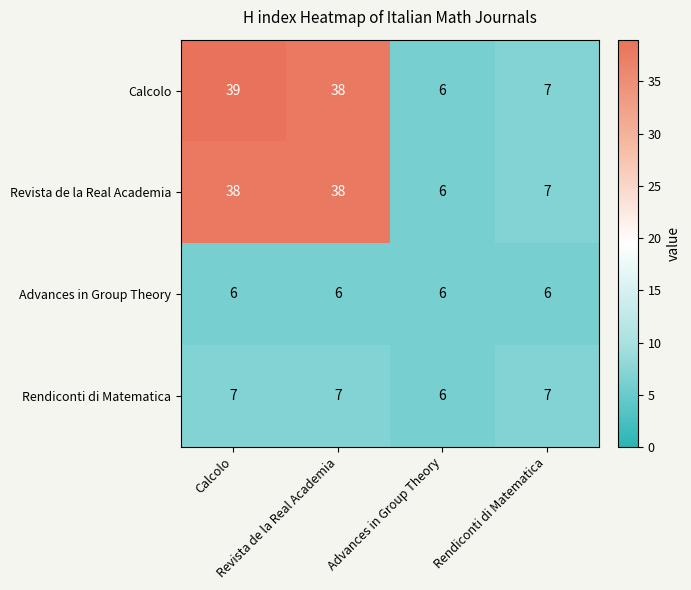

What is the smallest value displayed?

6